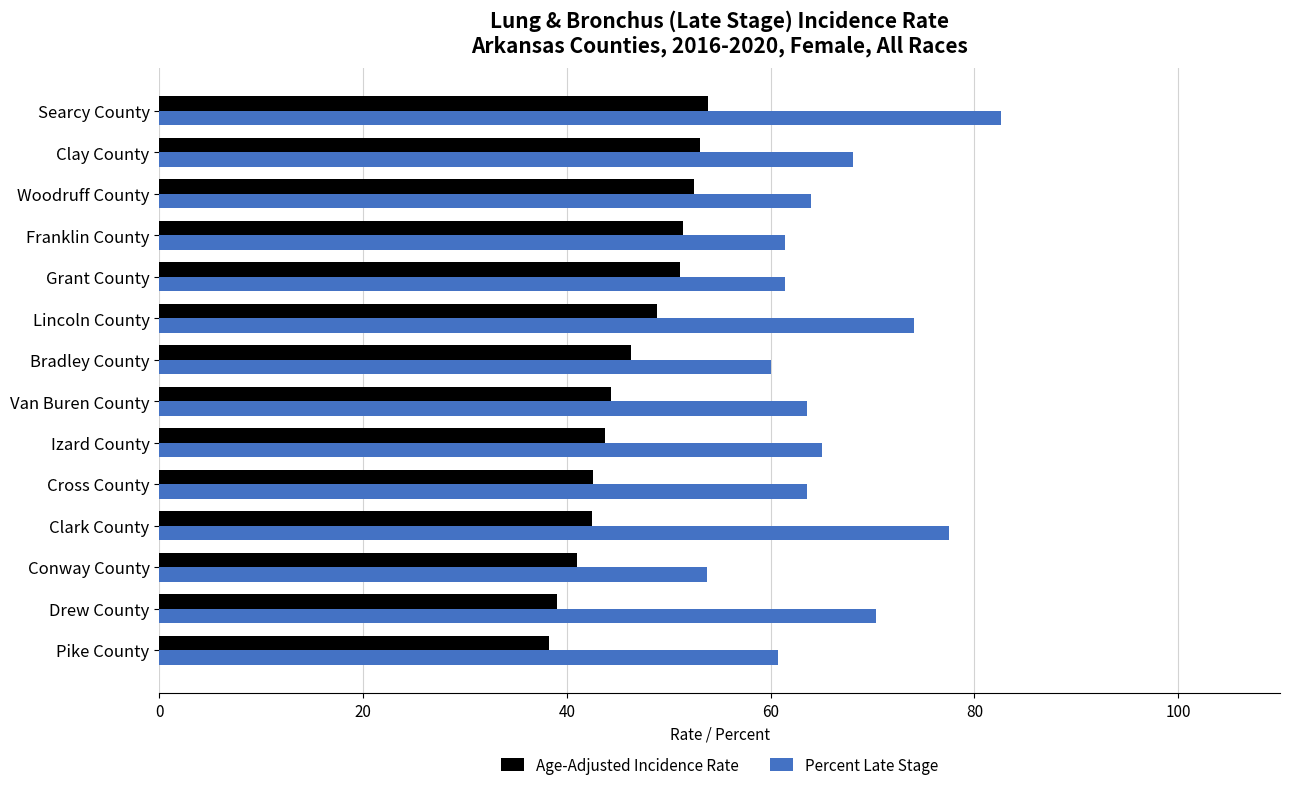

What is the approximate value of Age-Adjusted Incidence Rate at Drew County?

39.0